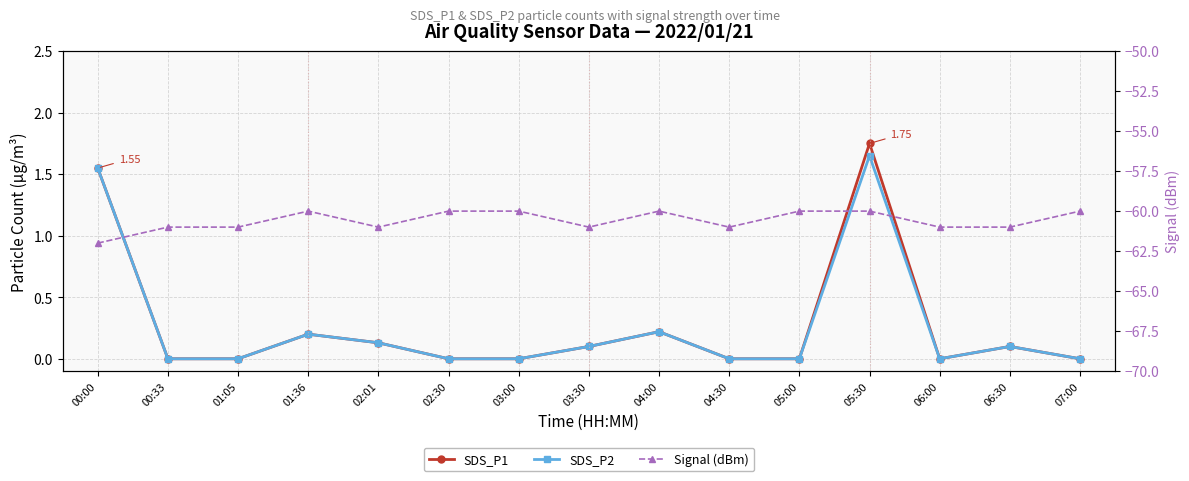

List the series in order of their peak value, lowest first.

Signal (dBm), SDS_P2, SDS_P1